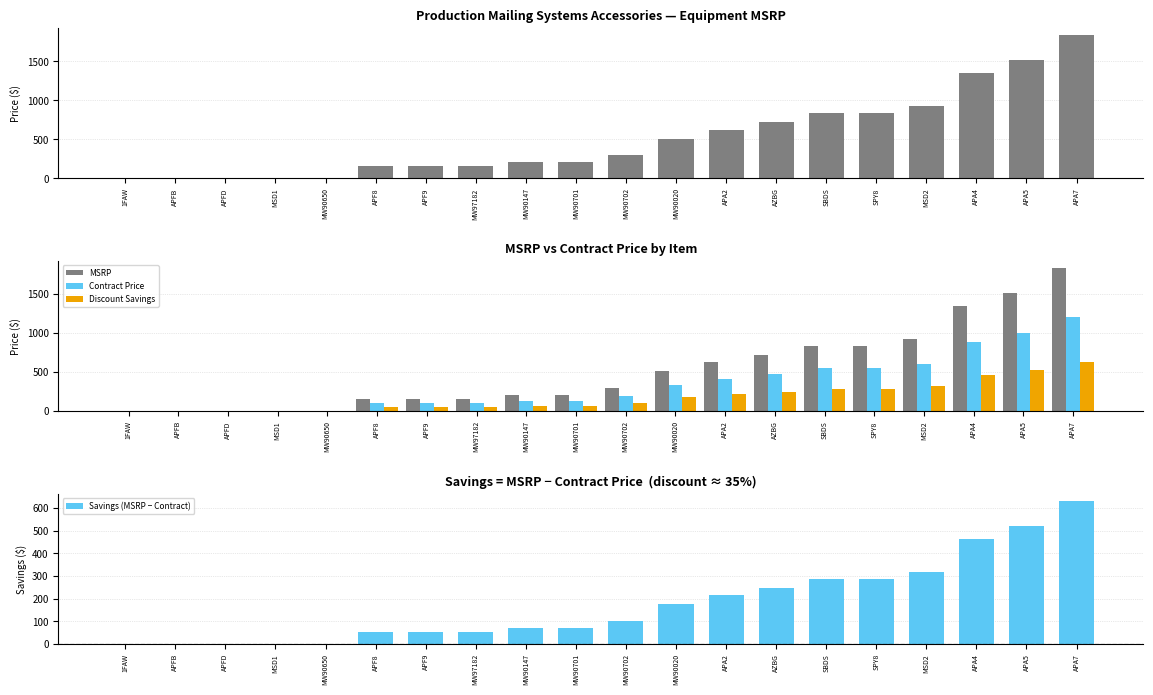

List the series in order of their peak value, highest first.

MSRP, Contract Price, Discount Savings, Savings (MSRP − Contract)